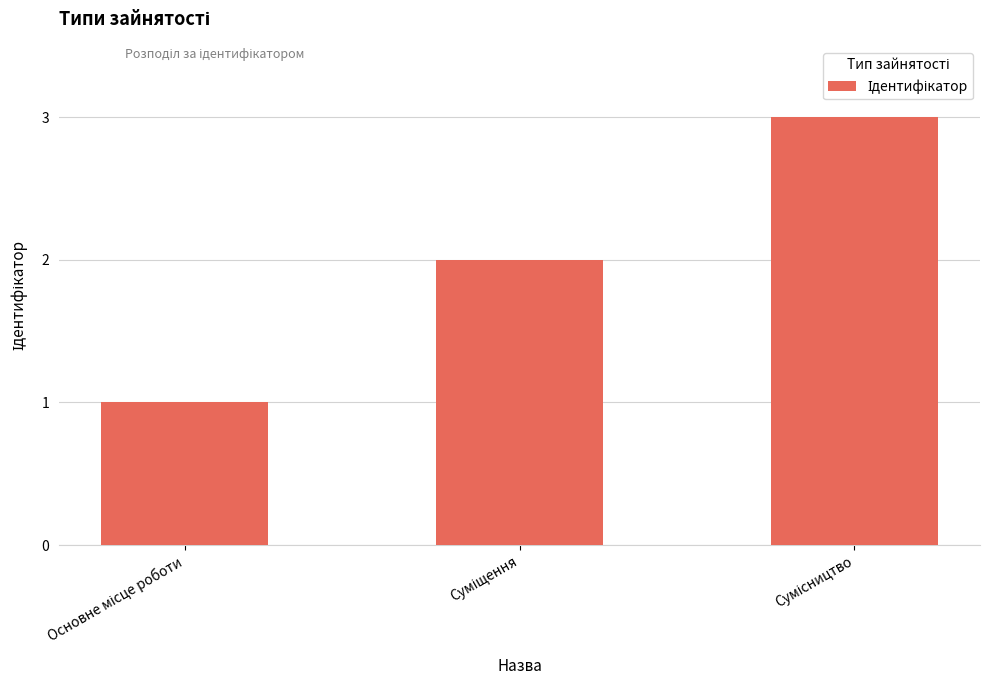

Count the values in the range 1 to 3.

3